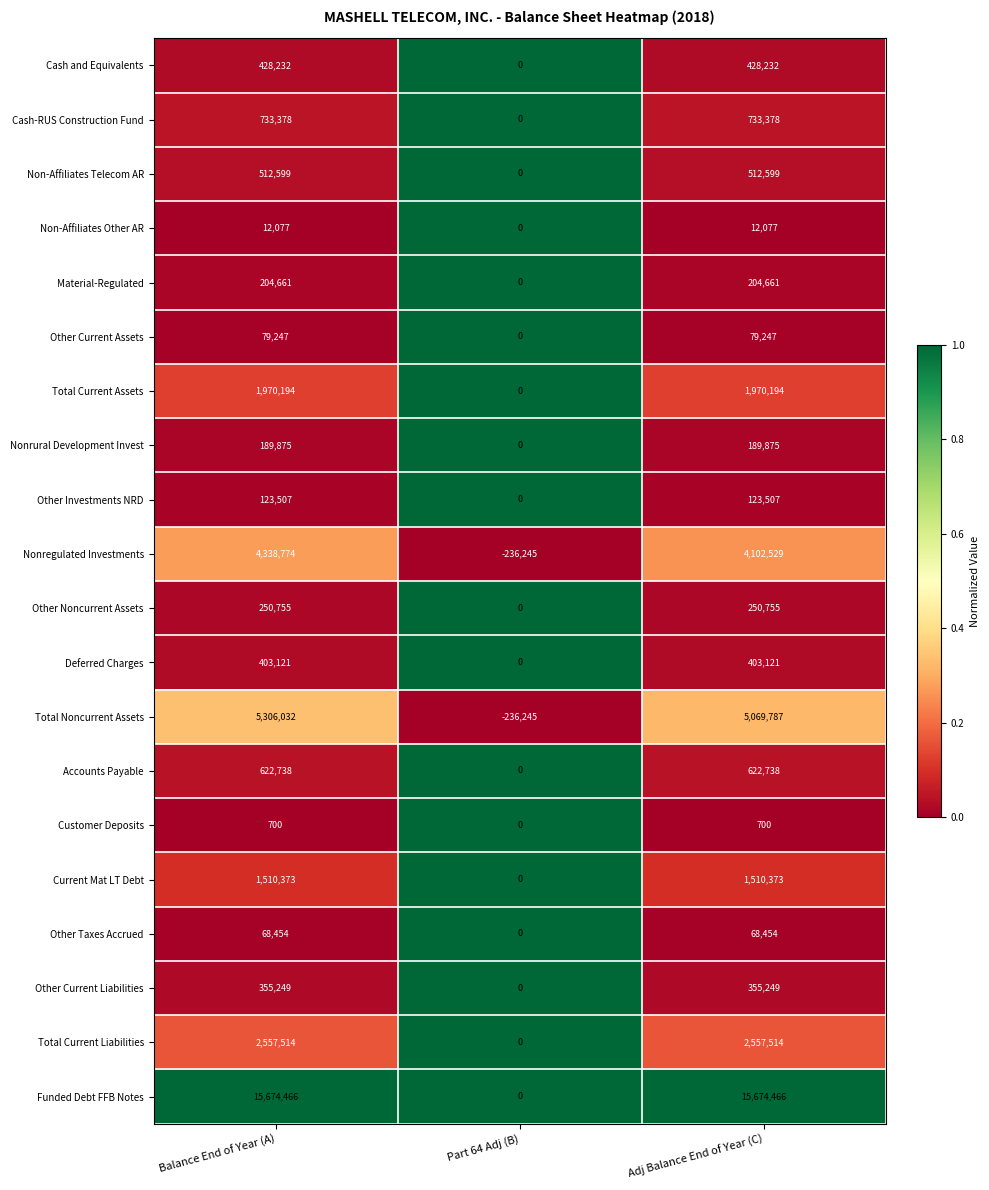

The value of Nonregulated Investments at Adj Balance End of Year (C) is 1846734. True or false?

False